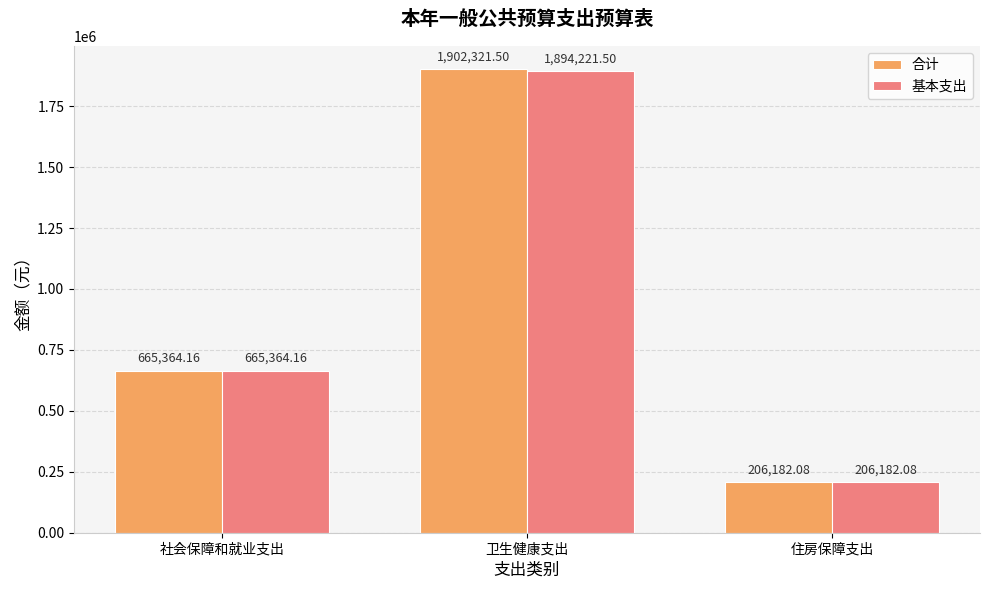

True or false: 基本支出 has a value of 665364.2 at 社会保障和就业支出.

True